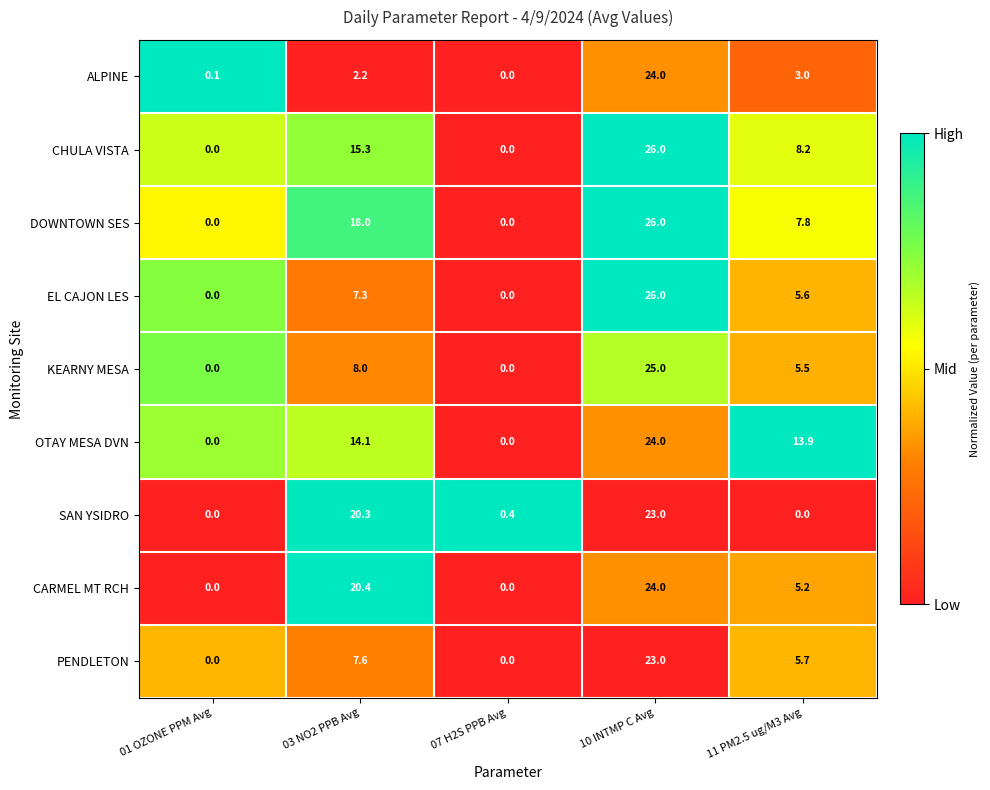

Rank the series at 11 PM2.5 ug/M3 Avg from lowest to highest value.

SAN YSIDRO, ALPINE, CARMEL MT RCH, KEARNY MESA, EL CAJON LES, PENDLETON, DOWNTOWN SES, CHULA VISTA, OTAY MESA DVN